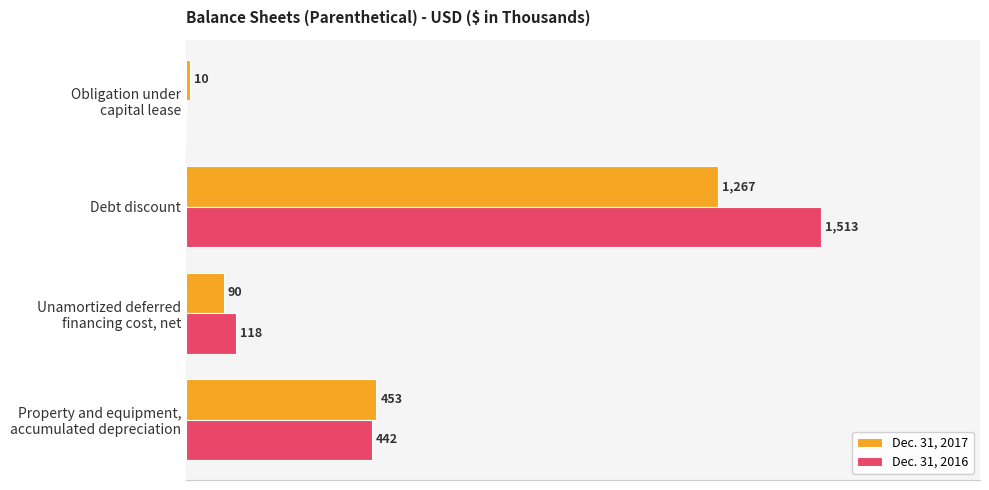

At which category is the sum across all series the highest?

Debt discount